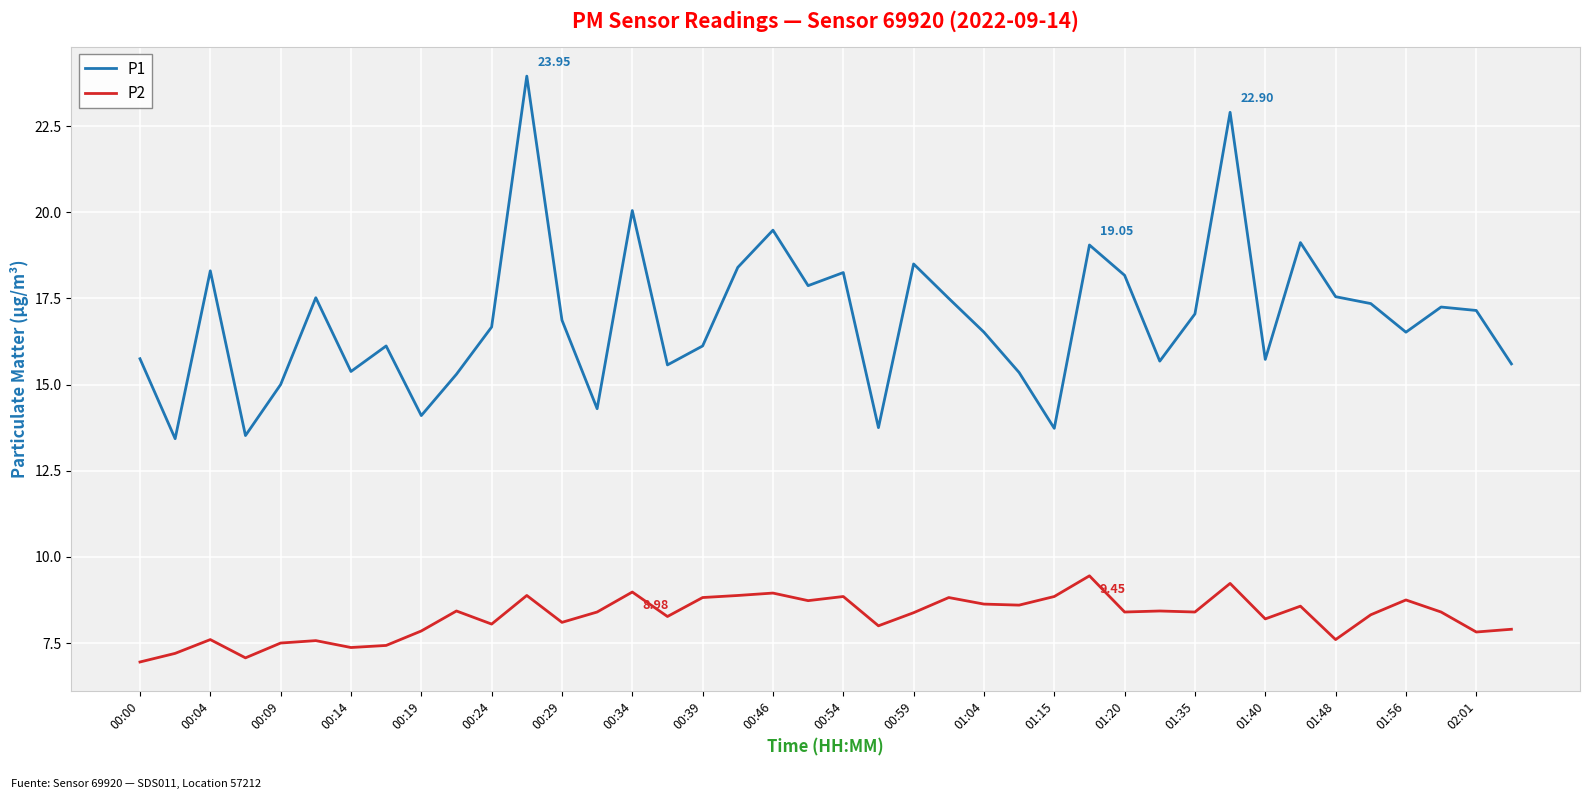

True or false: P1 and P2 intersect in this chart.

False